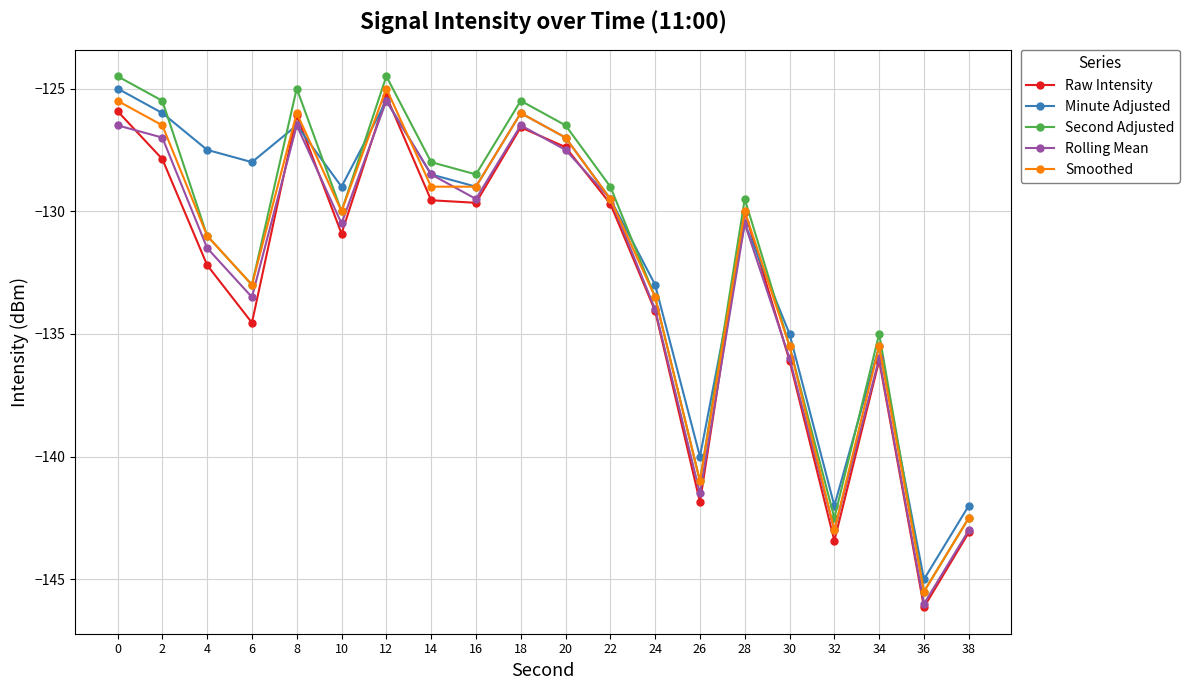

At which label does Minute Adjusted reach its minimum?

36